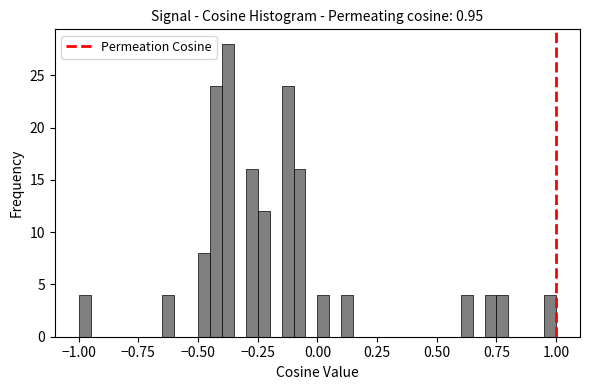

Around what value on the x-axis is the tallest bar? Give the approximate position of its centre, as read against the axis.

-0.35